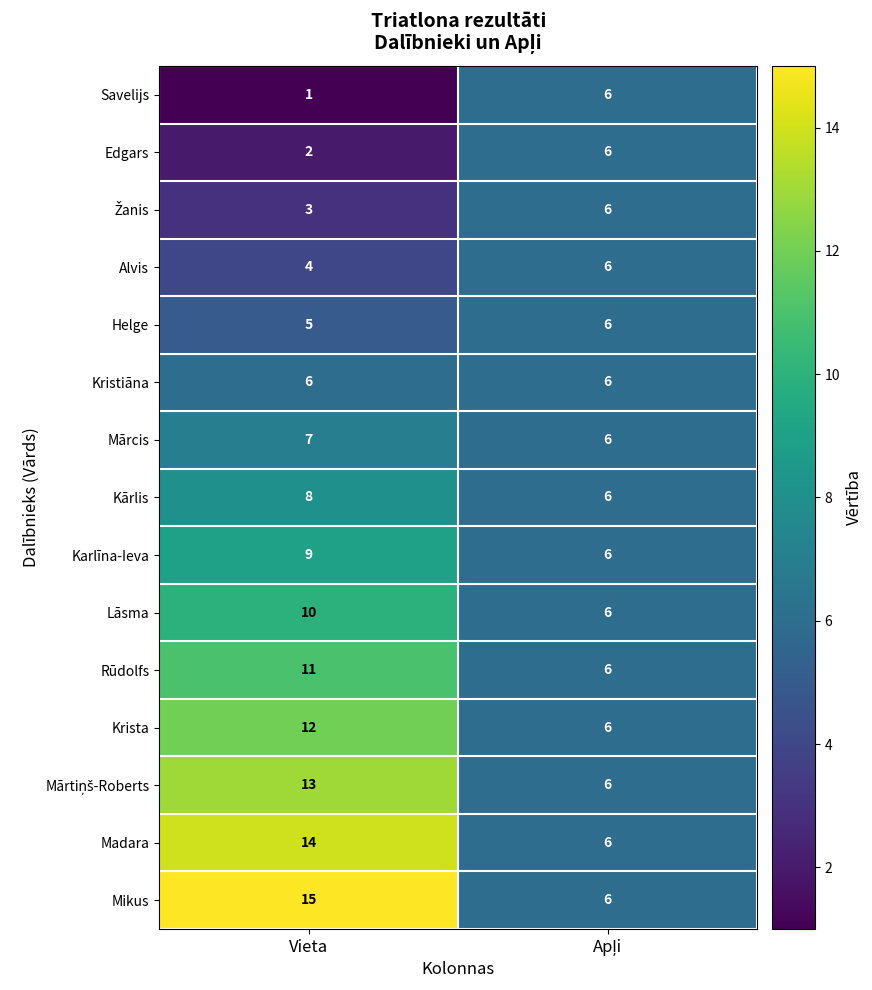

What is the average value of the Lāsma series?

8